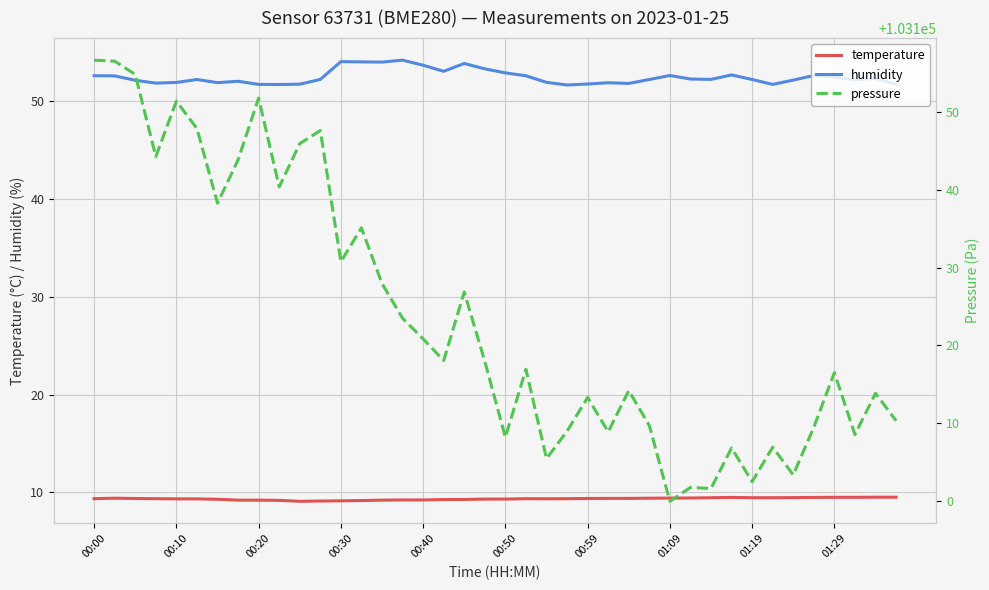

Does the chart display data point markers on the line(s)?

No